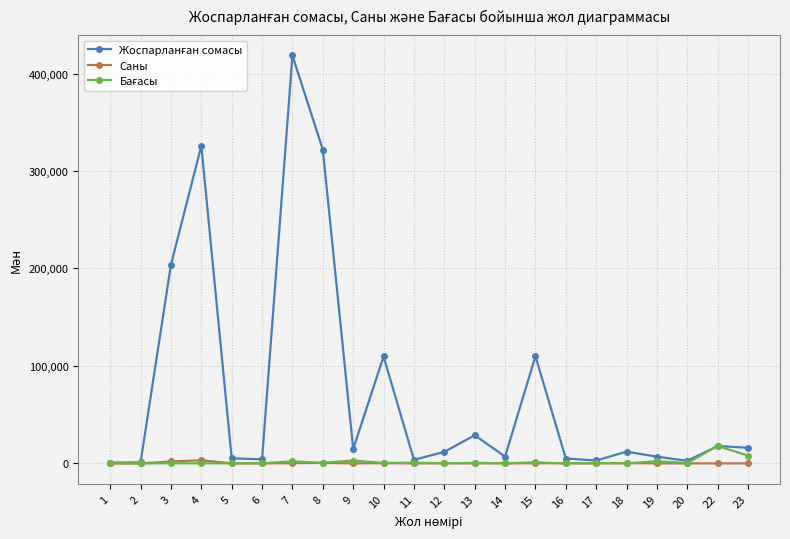

How many data points does each series have?

22